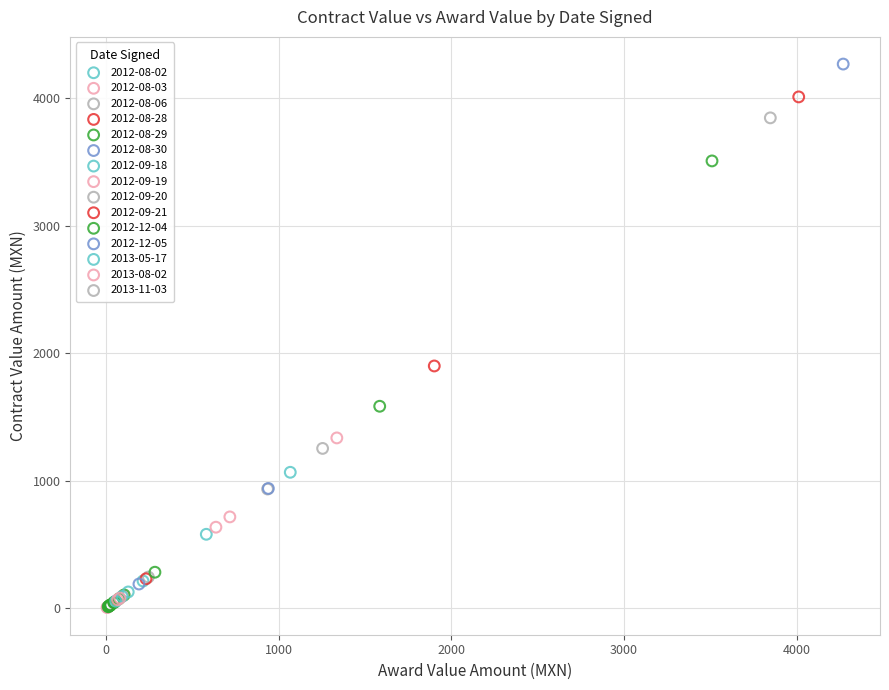

What are all the series names shown in the legend?

2012-08-02, 2012-08-03, 2012-08-06, 2012-08-28, 2012-08-29, 2012-08-30, 2012-09-18, 2012-09-19, 2012-09-20, 2012-09-21, 2012-12-04, 2012-12-05, 2013-05-17, 2013-08-02, 2013-11-03